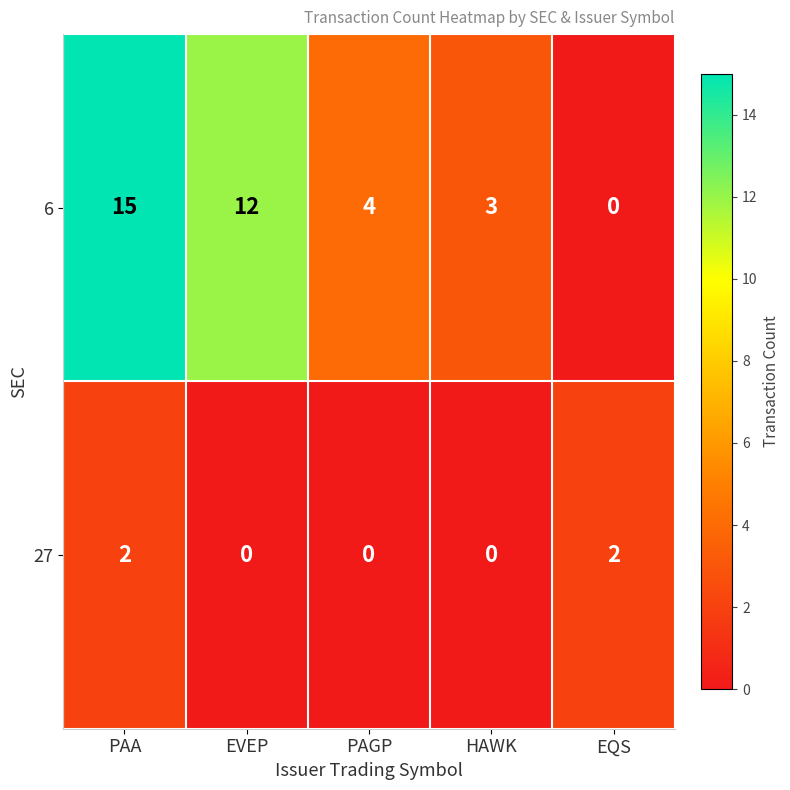

At how many categories does at least one series exceed 10?

2